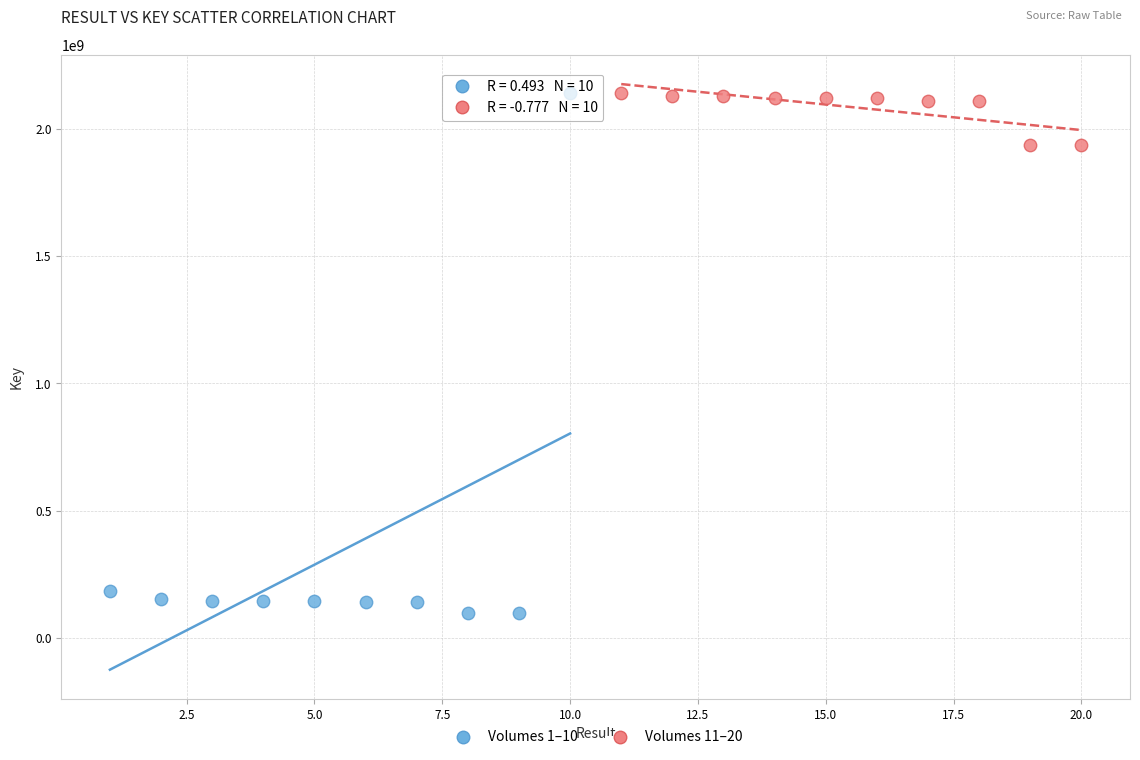

Which series has the largest Y range (max minus min)?

Volumes 1–10